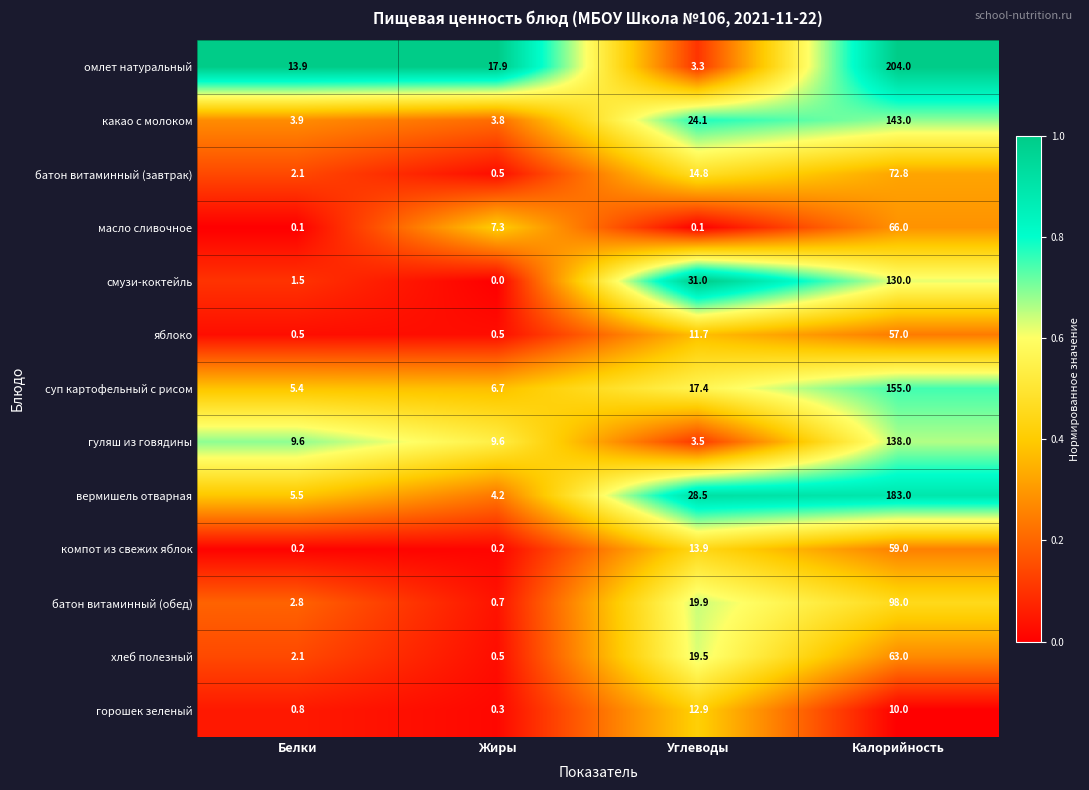

What is the difference between the омлет натуральный values at Углеводы and Калорийность?

200.7